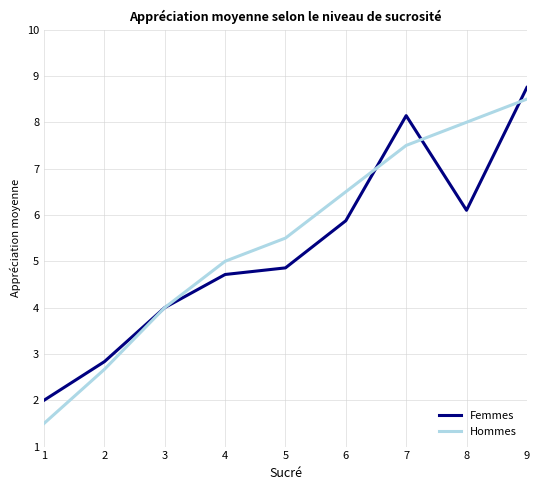

What is the sum of all Femmes values?

47.3